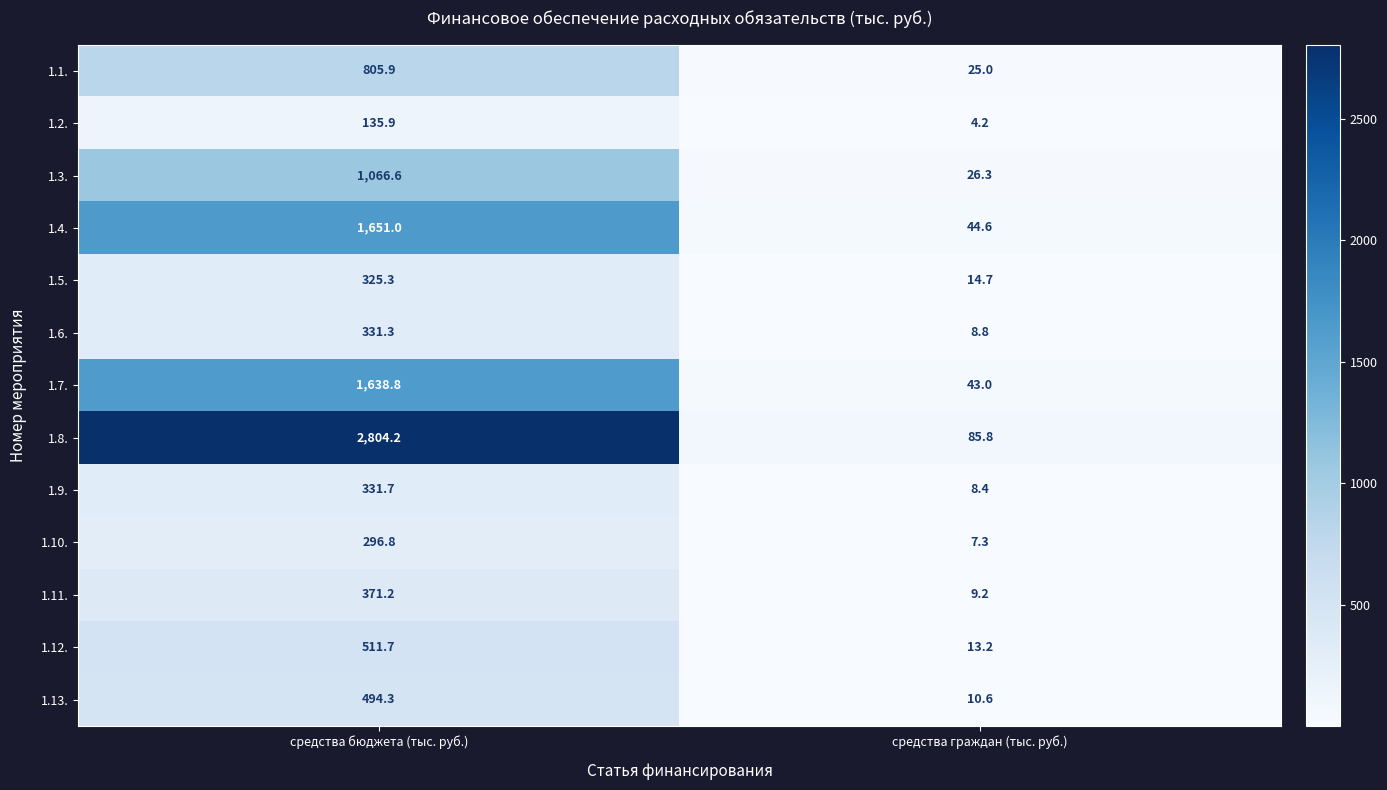

Reading left to right, extract all data points from this chart.

1.1.: средства бюджета (тыс. руб.)=805.9	средства граждан (тыс. руб.)=25.0
1.2.: средства бюджета (тыс. руб.)=135.9	средства граждан (тыс. руб.)=4.2
1.3.: средства бюджета (тыс. руб.)=1066.6	средства граждан (тыс. руб.)=26.3
1.4.: средства бюджета (тыс. руб.)=1651.0	средства граждан (тыс. руб.)=44.6
1.5.: средства бюджета (тыс. руб.)=325.3	средства граждан (тыс. руб.)=14.7
1.6.: средства бюджета (тыс. руб.)=331.3	средства граждан (тыс. руб.)=8.8
1.7.: средства бюджета (тыс. руб.)=1638.8	средства граждан (тыс. руб.)=43.0
1.8.: средства бюджета (тыс. руб.)=2804.2	средства граждан (тыс. руб.)=85.8
1.9.: средства бюджета (тыс. руб.)=331.7	средства граждан (тыс. руб.)=8.4
1.10.: средства бюджета (тыс. руб.)=296.8	средства граждан (тыс. руб.)=7.3
1.11.: средства бюджета (тыс. руб.)=371.2	средства граждан (тыс. руб.)=9.2
1.12.: средства бюджета (тыс. руб.)=511.7	средства граждан (тыс. руб.)=13.2
1.13.: средства бюджета (тыс. руб.)=494.3	средства граждан (тыс. руб.)=10.6